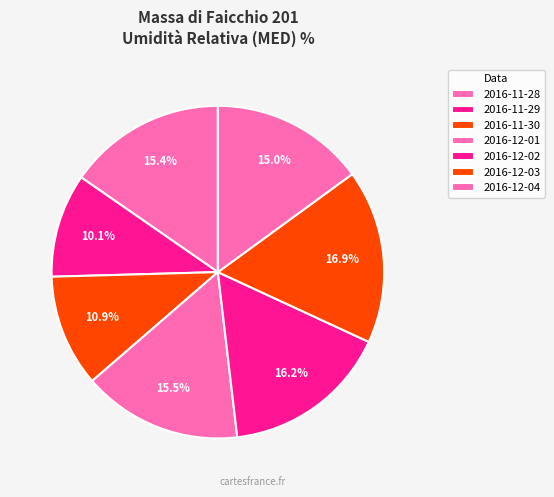

Is there any slice that represents more than half of the pie?

No